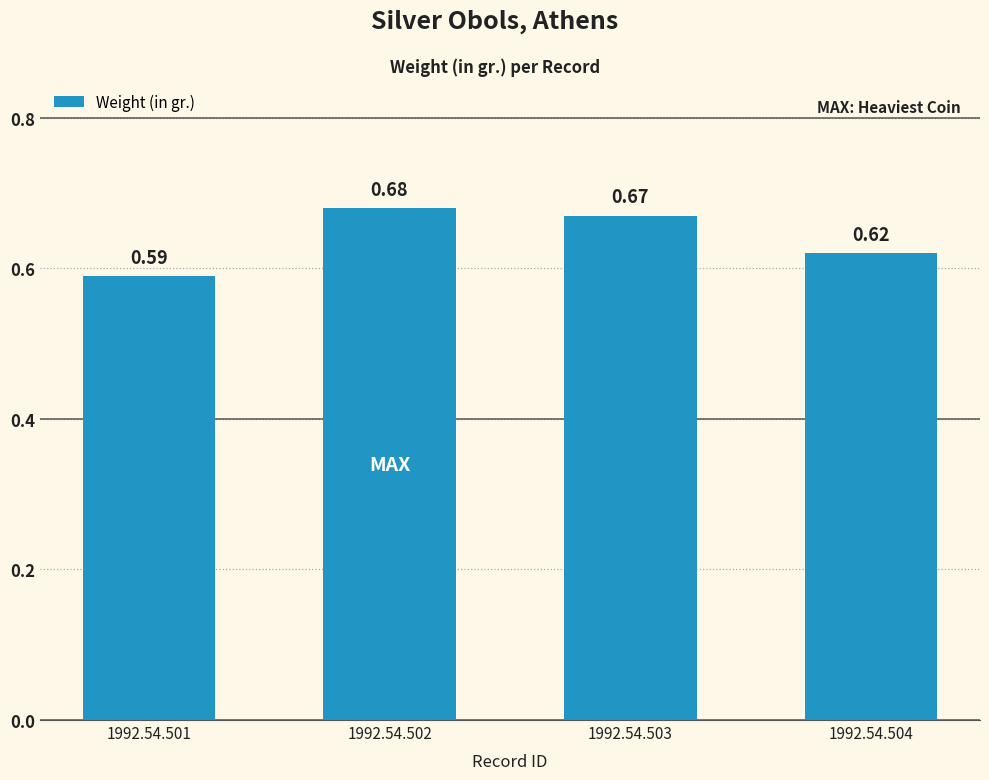

Which has a higher value, 1992.54.504 or 1992.54.501?

1992.54.504